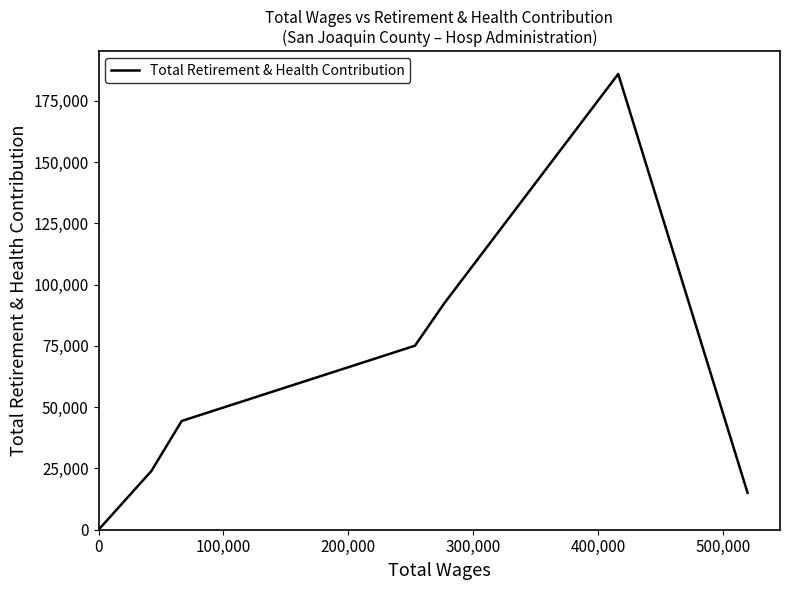

What is the average value?

62427